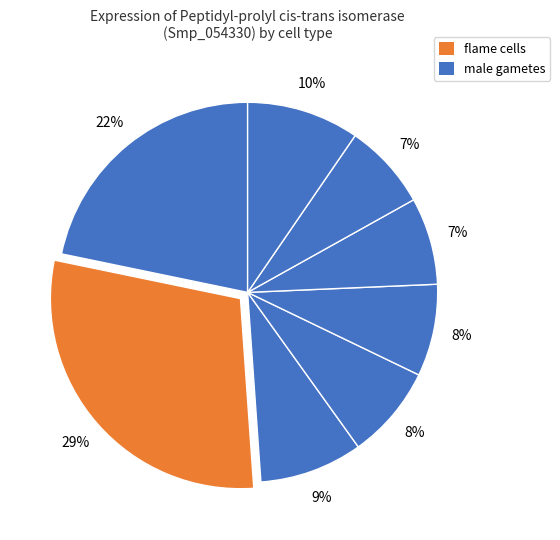

Count the number of slices in the pie.

8